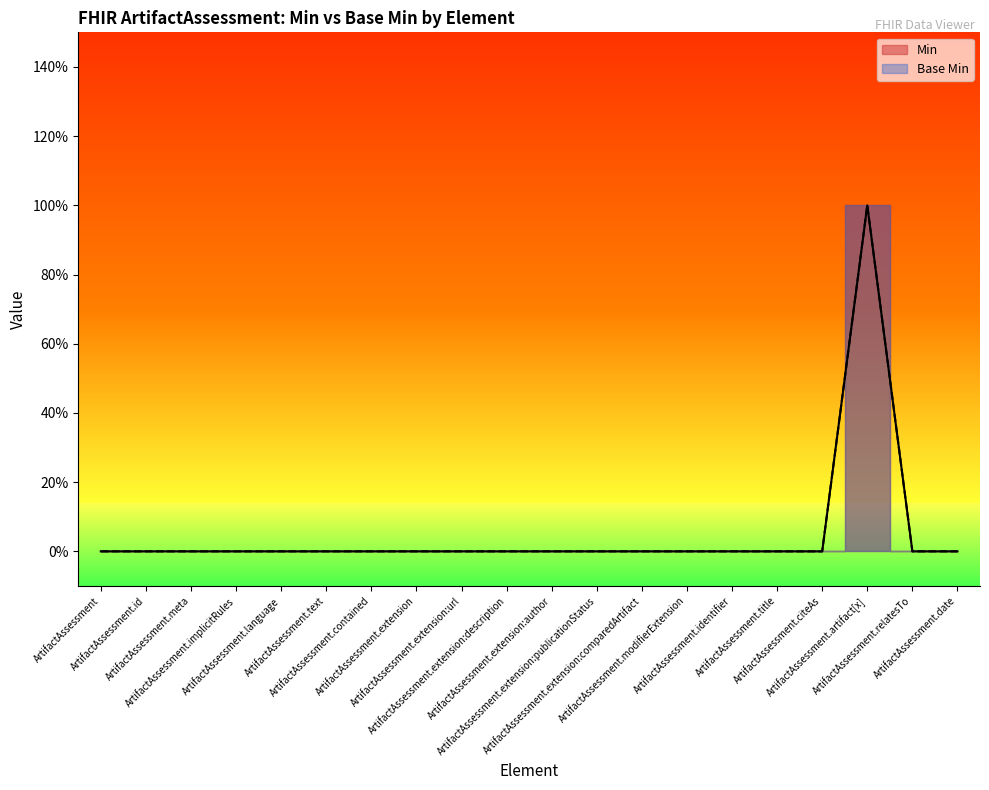

How many values in Min are above zero?

1